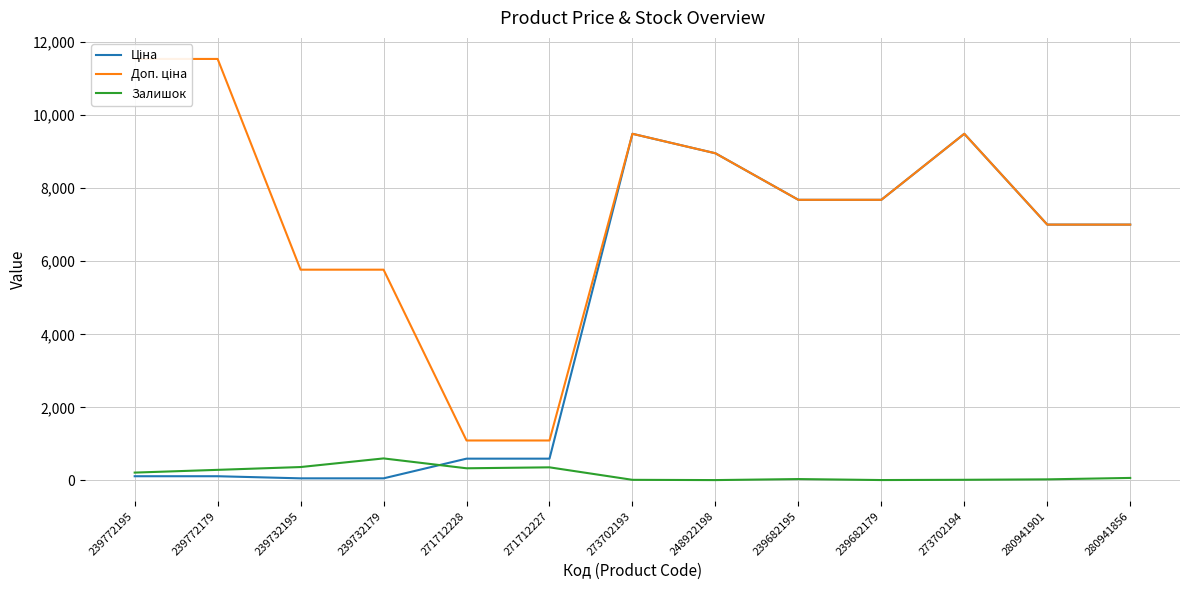

At how many categories does at least one series exceed 6368?

9